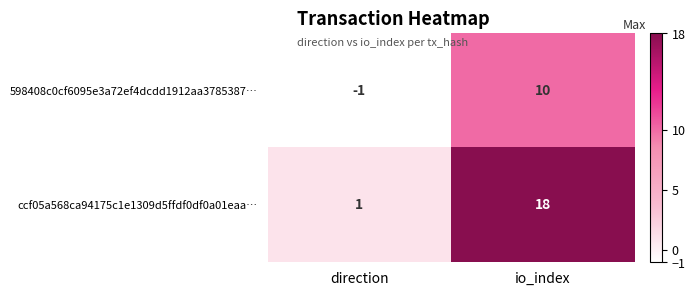

At which category is the sum across all series the highest?

io_index